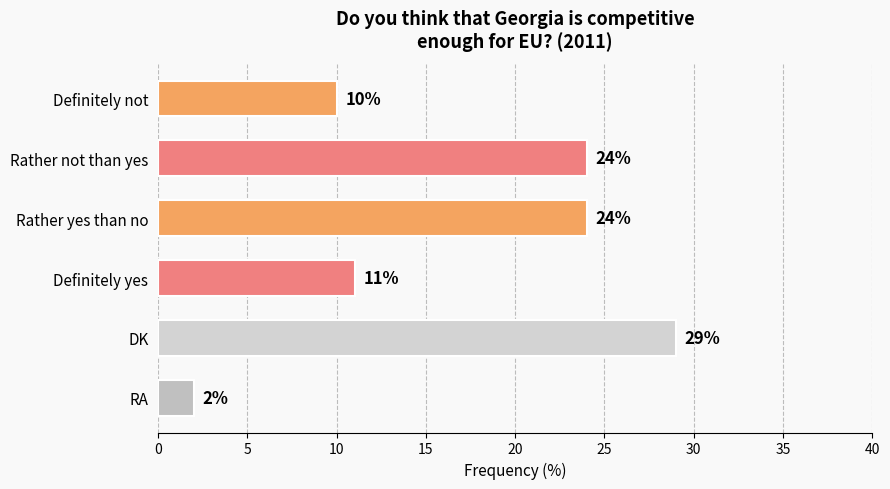

Are the bars grouped side by side (vs. stacked)?

No